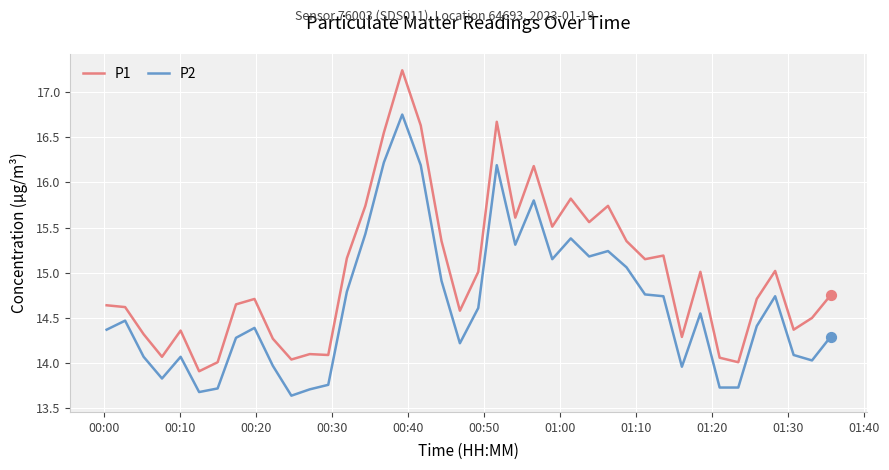

Which series has the largest total across all categories?

P1